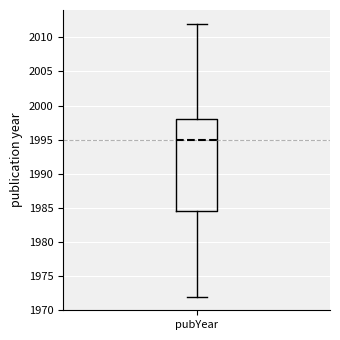

Read this box plot against the y-axis: the position of the median line, the range covered by the box, and the ends of both whiskers. The values are not printed on the chart, so give them approximately, as read against the axis.

median 1995.0, box 1984.5 to 1998.0, whiskers 1972.0 to 2012.0